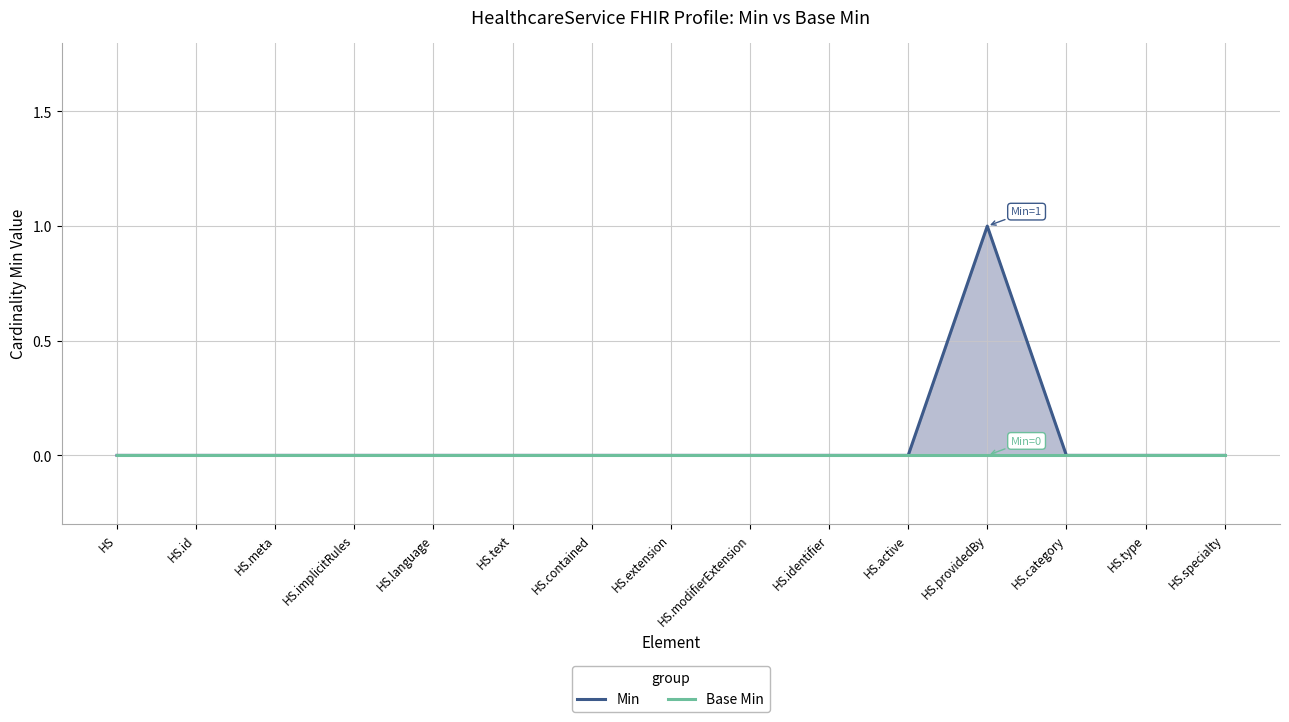

True or false: Base Min and Min cross at least once.

False